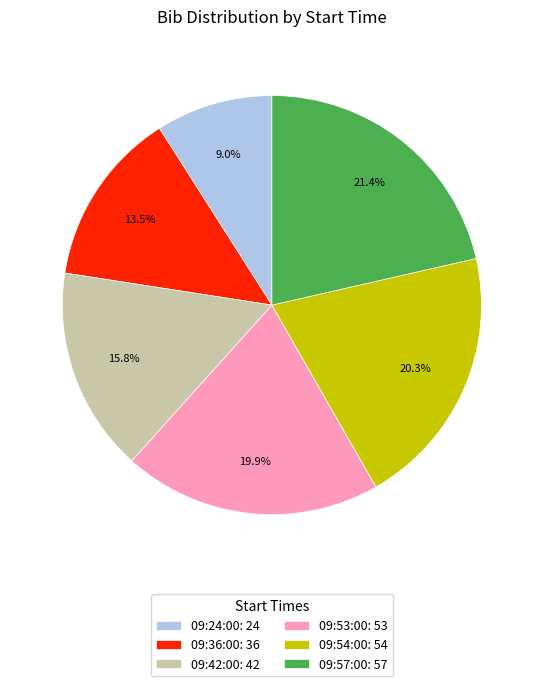

Does any single category account for the majority?

No